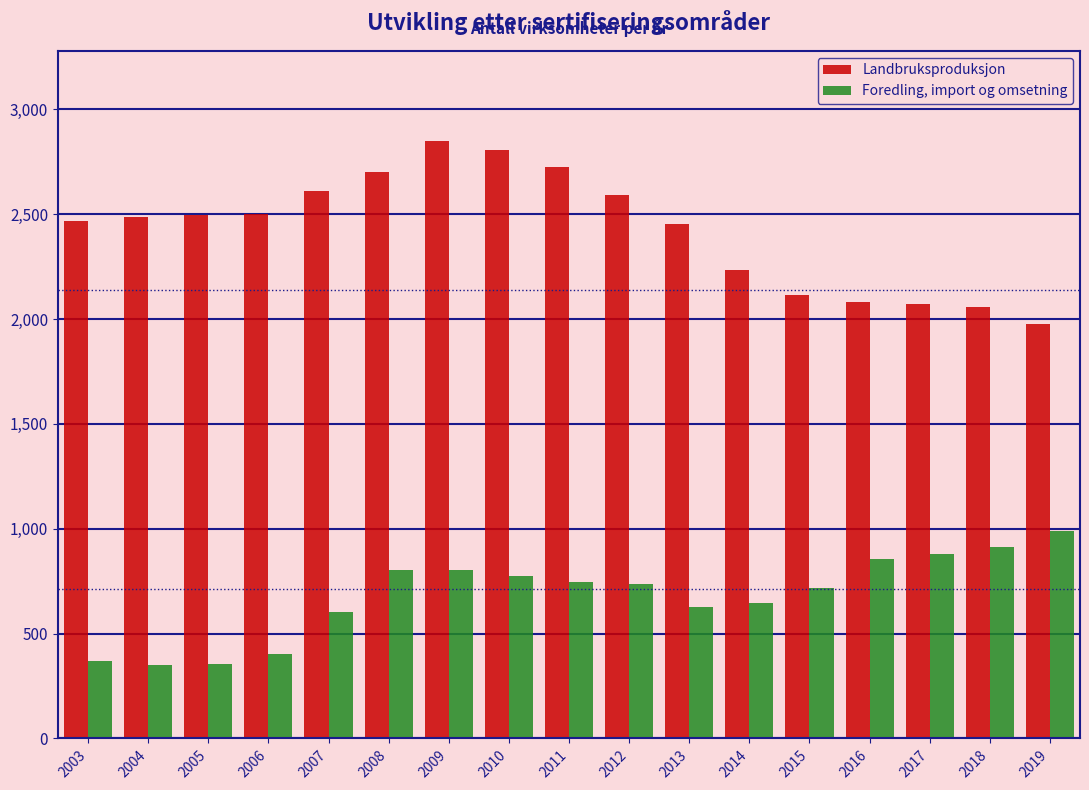

What is the lowest value of the Foredling, import og omsetning series?

351